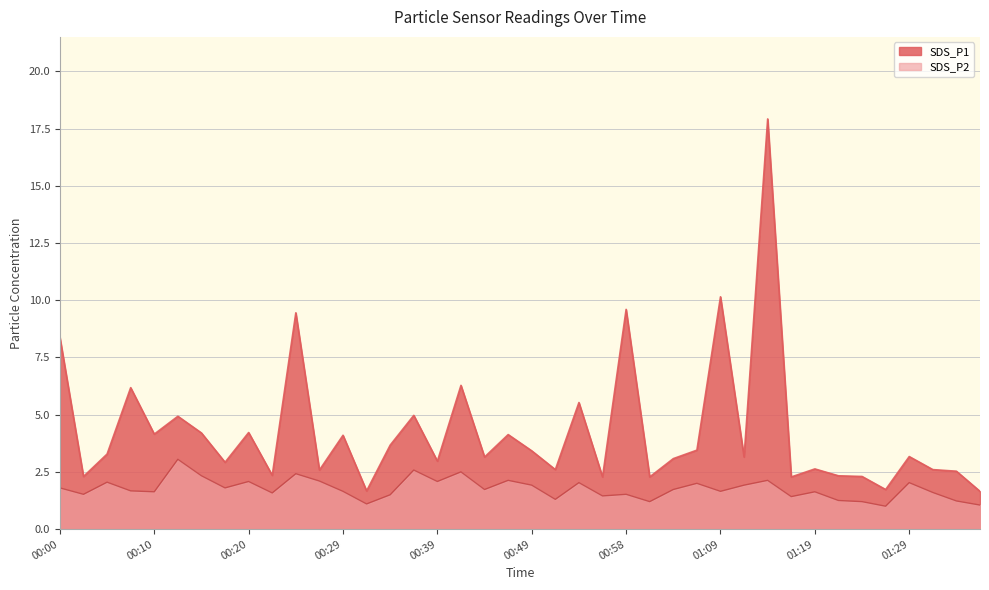

The value of SDS_P2 at 01:19 is 1.6. True or false?

True